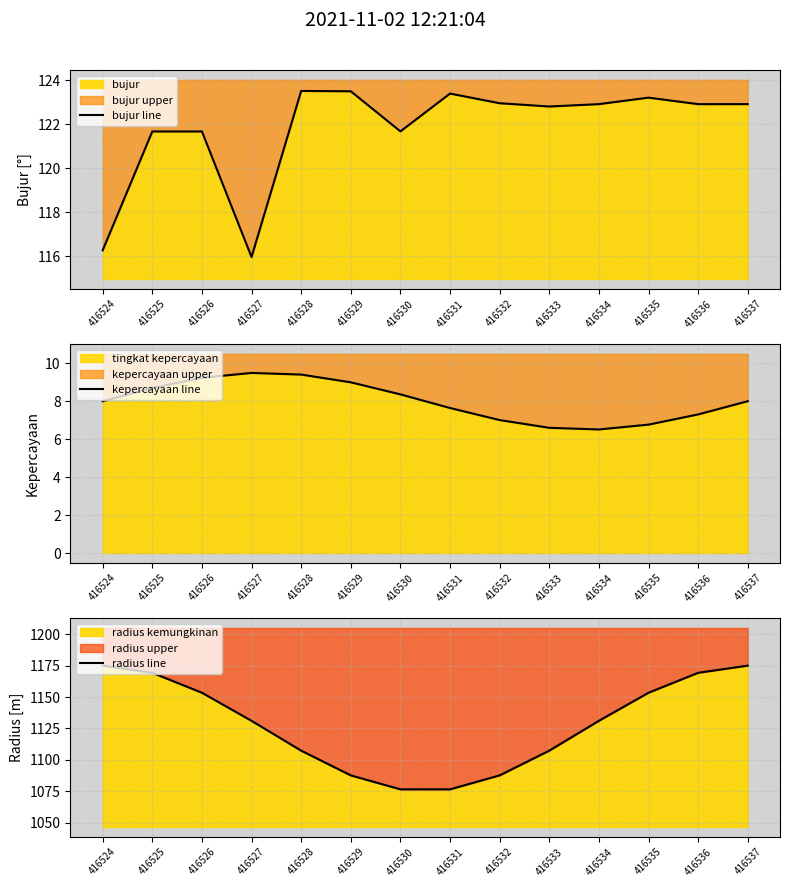

Which series has the largest range (max minus min)?

radius line